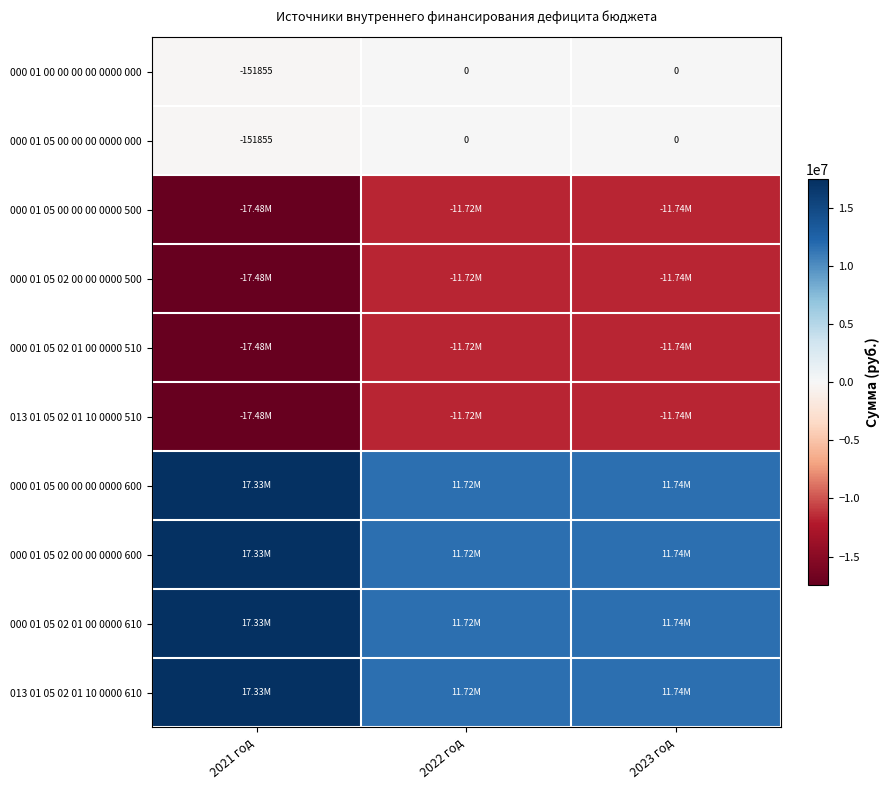

What is the sum of all 000 01 05 02 01 00 0000 510 values?

-40936849.1